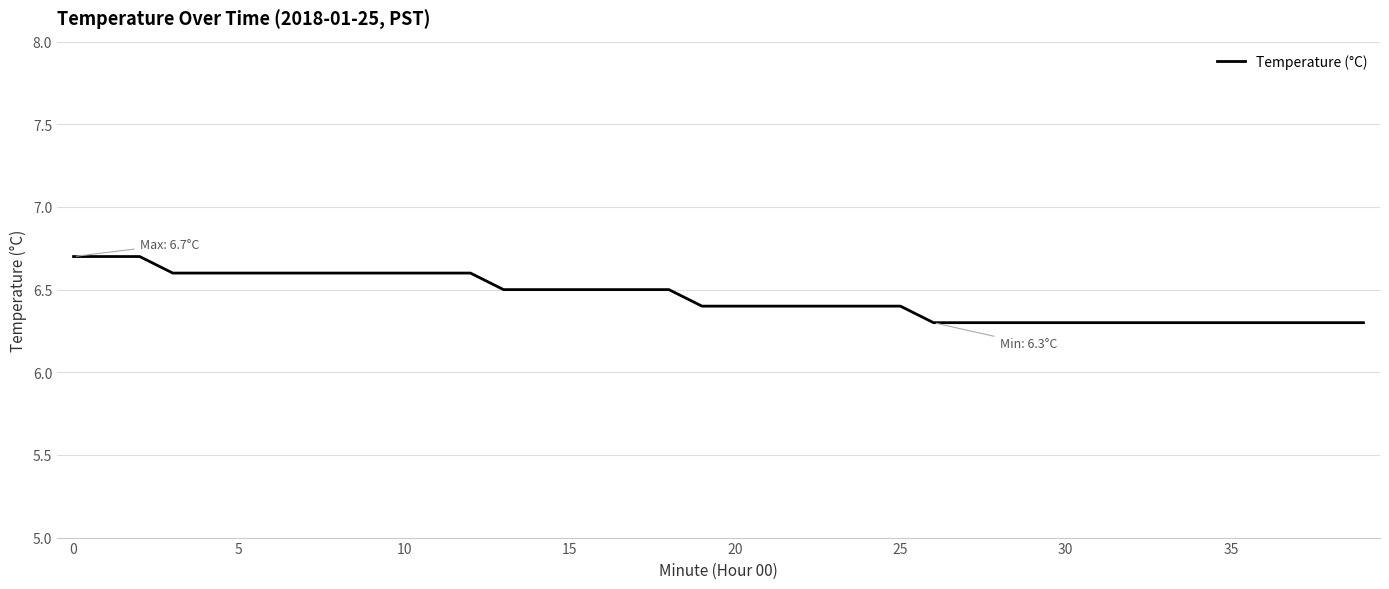

What is the sum of all values?

258.1